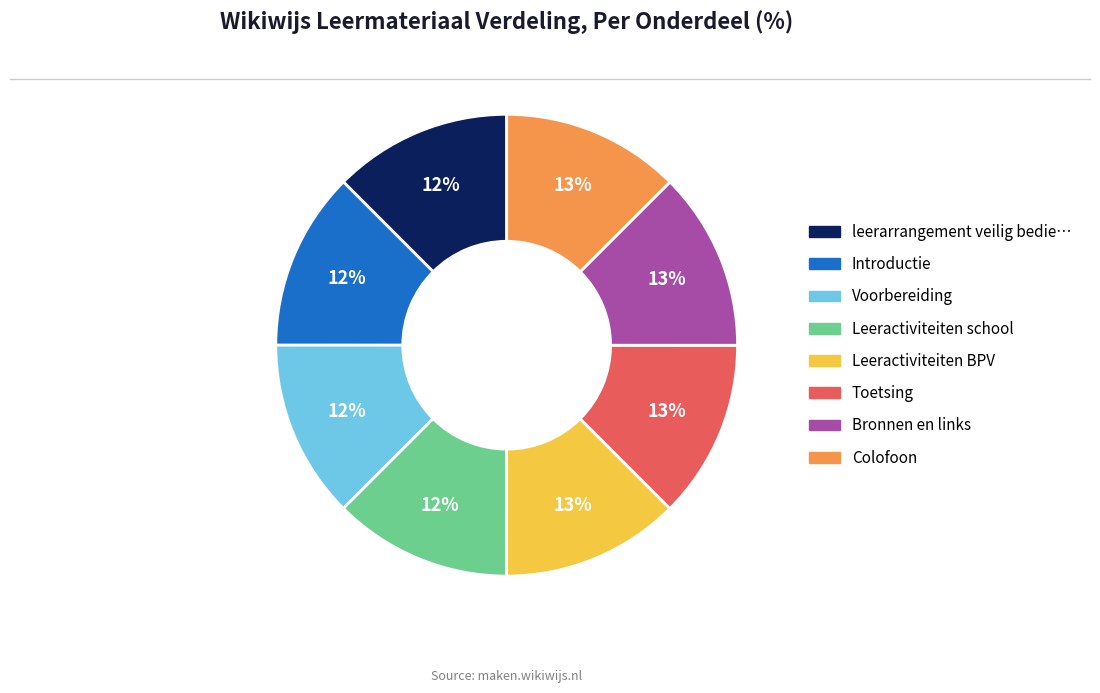

Is there a majority slice in this chart?

No